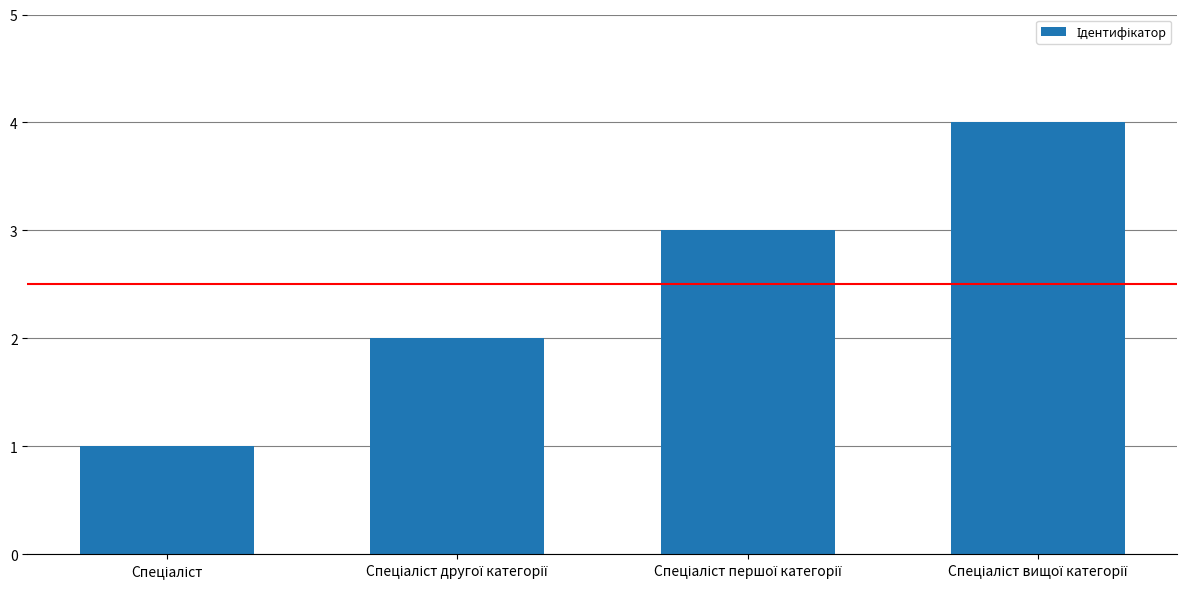

What is the sum of all values?

10